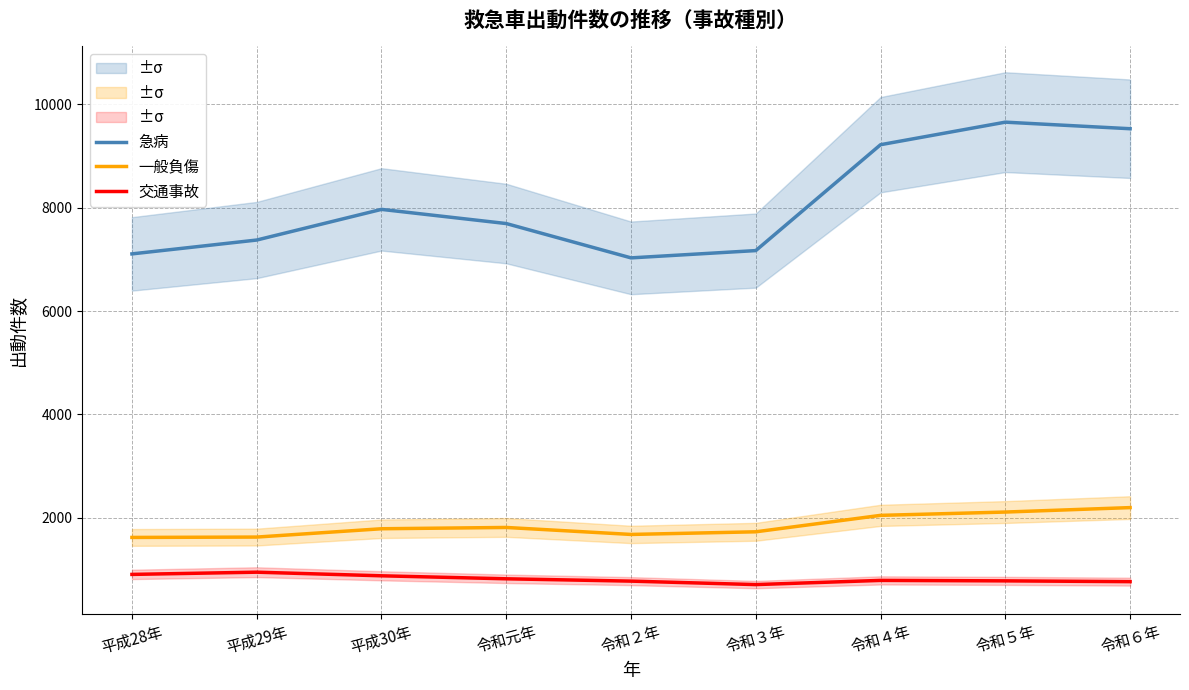

What is the label of the 5th point from the left?

令和２年